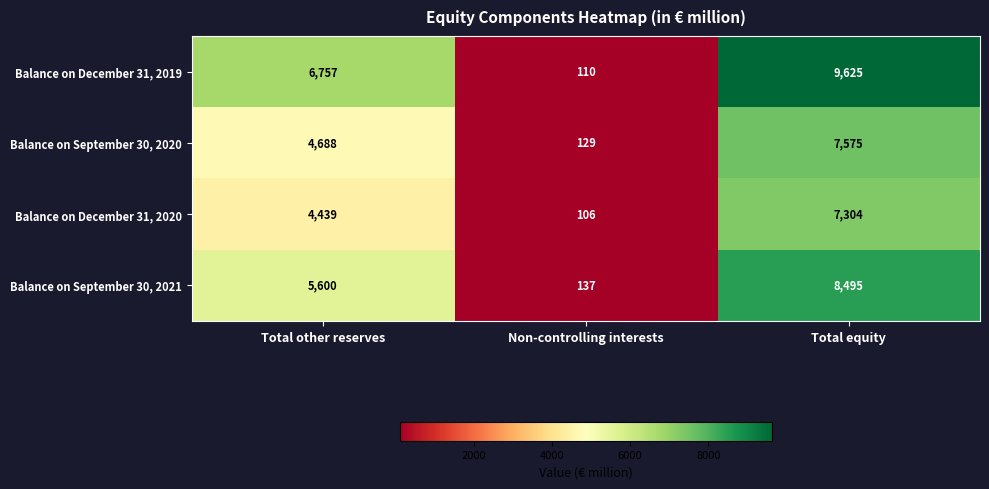

How many Balance on December 31, 2020 values are between 106 and 7304?

3